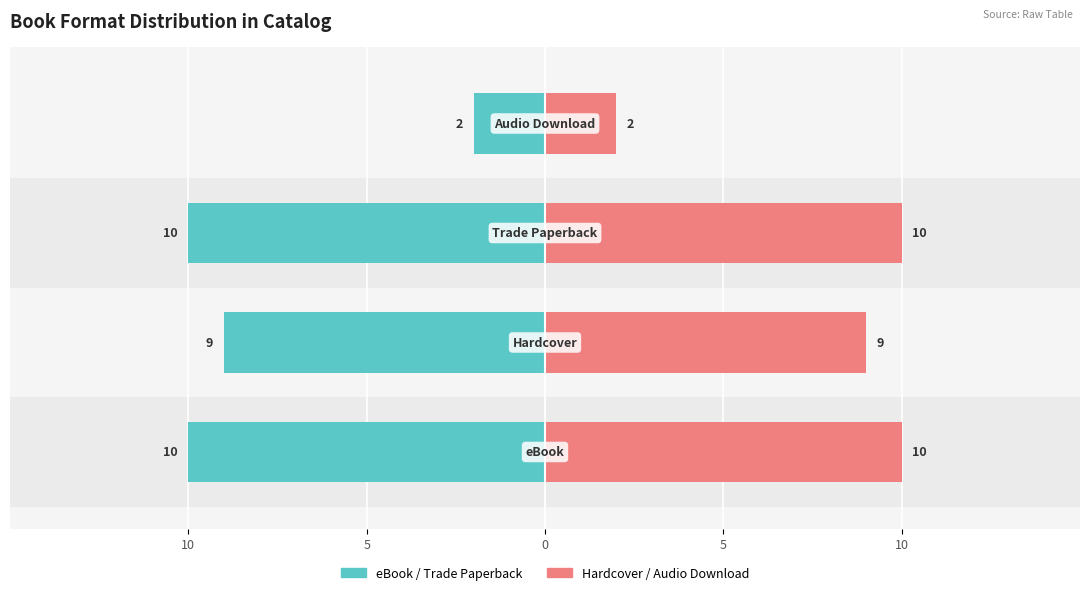

Between 5 and 5, which is larger?

5